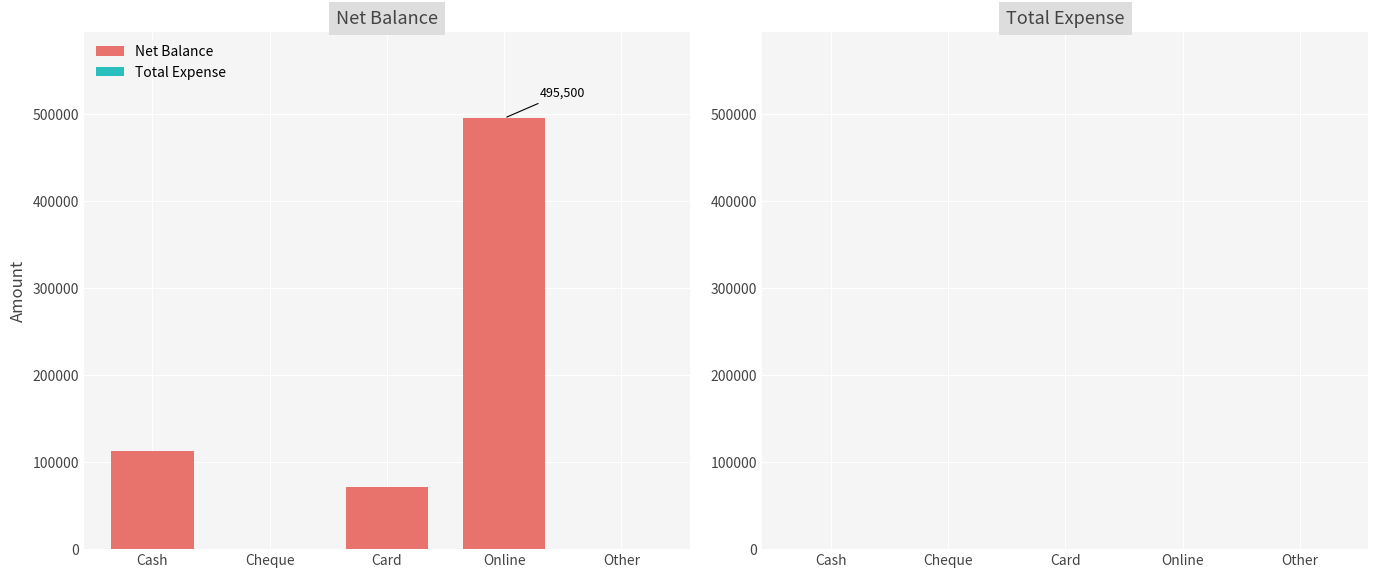

Are the bars horizontal?

No